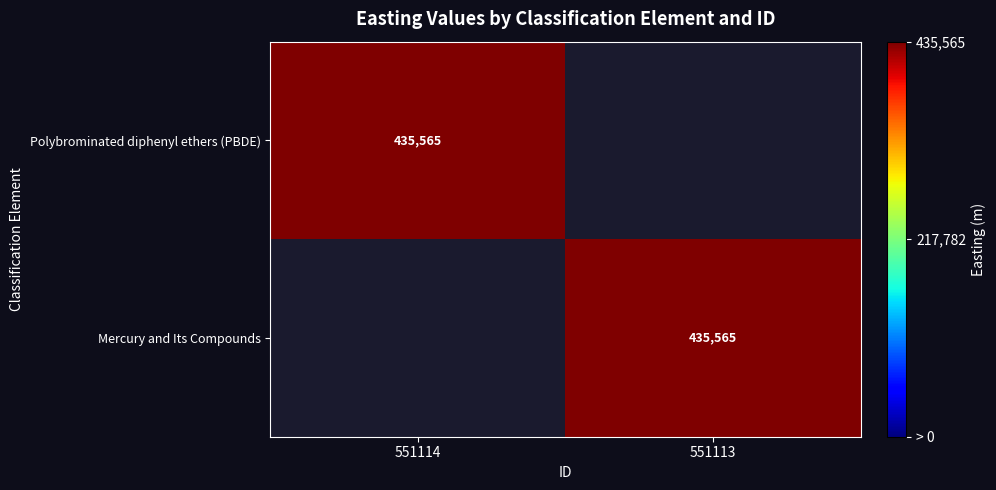

Is it true that Polybrominated diphenyl ethers (PBDE) equals 278757 at 551114?

False